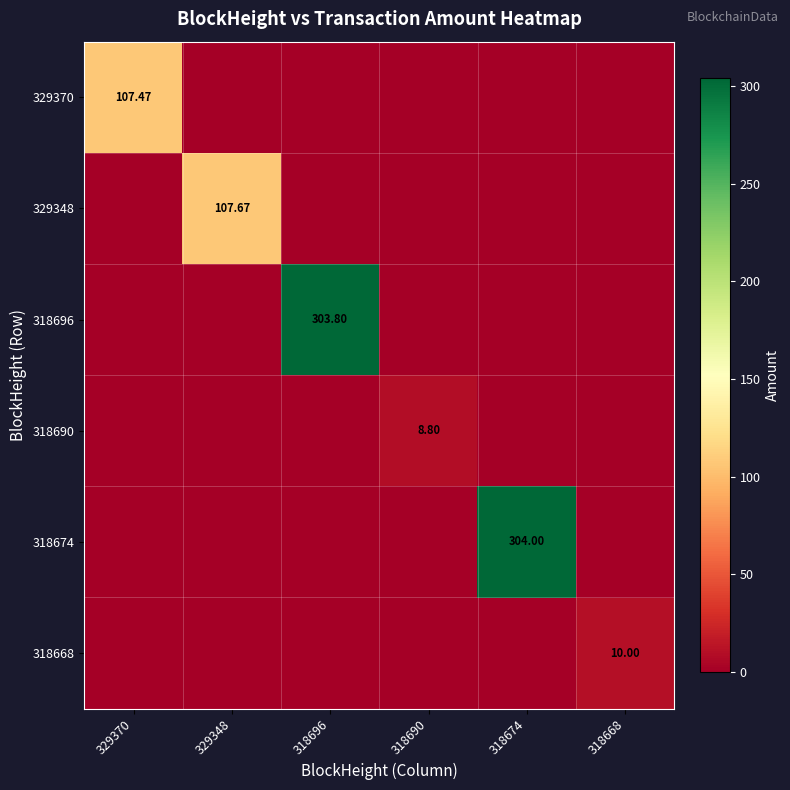

How many categories are shown in the chart?

6